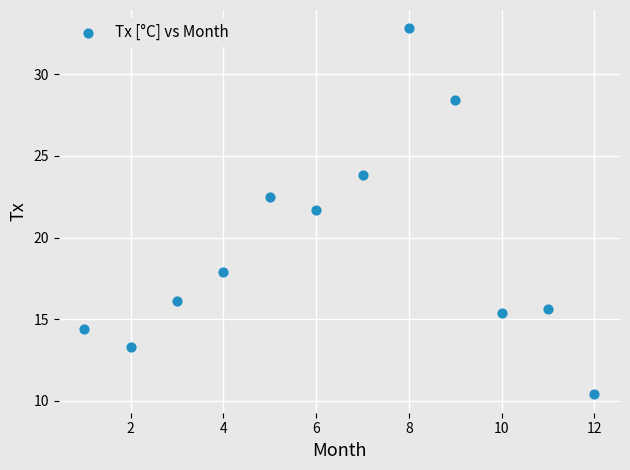

What is the average X value?

6.5